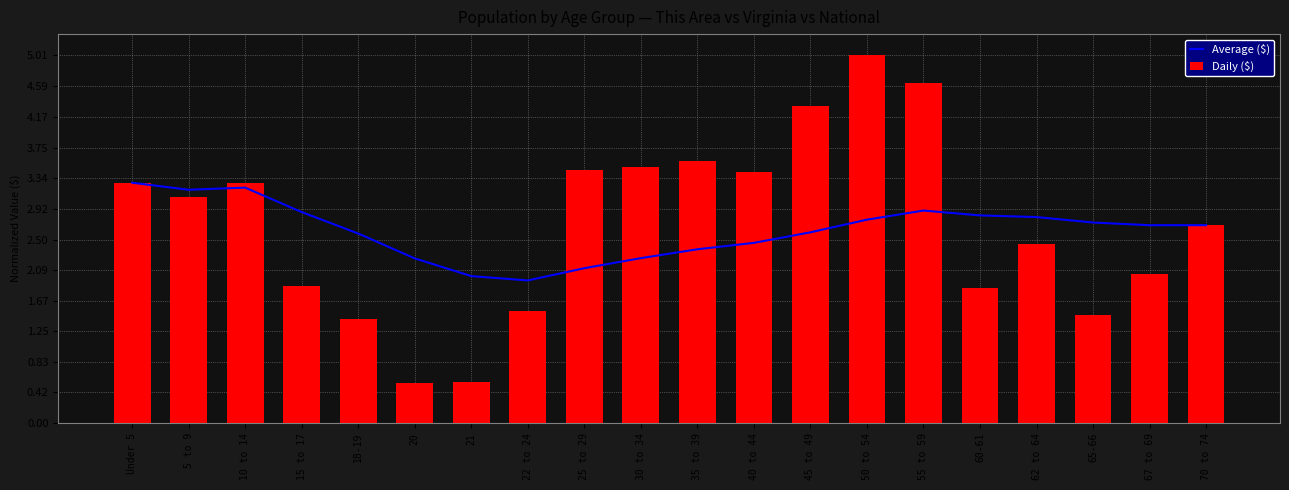

Reading left to right, extract all data points from this chart.

Average ($): Under 5=3.3	5 to 9=3.2	10 to 14=3.2	15 to 17=2.9	18-19=2.6	20=2.2	21=2.0	22 to 24=1.9	25 to 29=2.1	30 to 34=2.2	35 to 39=2.4	40 to 44=2.5	45 to 49=2.6	50 to 54=2.8	55 to 59=2.9	60-61=2.8	62 to 64=2.8	65-66=2.7	67 to 69=2.7	70 to 74=2.7
Daily ($): Under 5=3.3	5 to 9=3.1	10 to 14=3.3	15 to 17=1.9	18-19=1.4	20=0.6	21=0.6	22 to 24=1.5	25 to 29=3.4	30 to 34=3.5	35 to 39=3.6	40 to 44=3.4	45 to 49=4.3	50 to 54=5.0	55 to 59=4.6	60-61=1.8	62 to 64=2.4	65-66=1.5	67 to 69=2.0	70 to 74=2.7